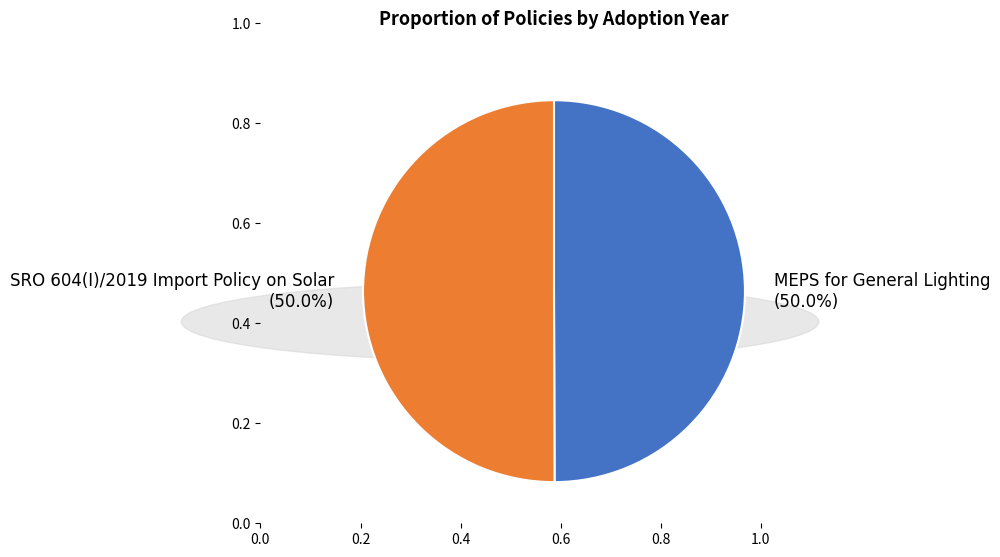

Is the sum of SRO 604(I)/2019 Import Policy on Solar and MEPS for General Lighting greater than half?

Yes